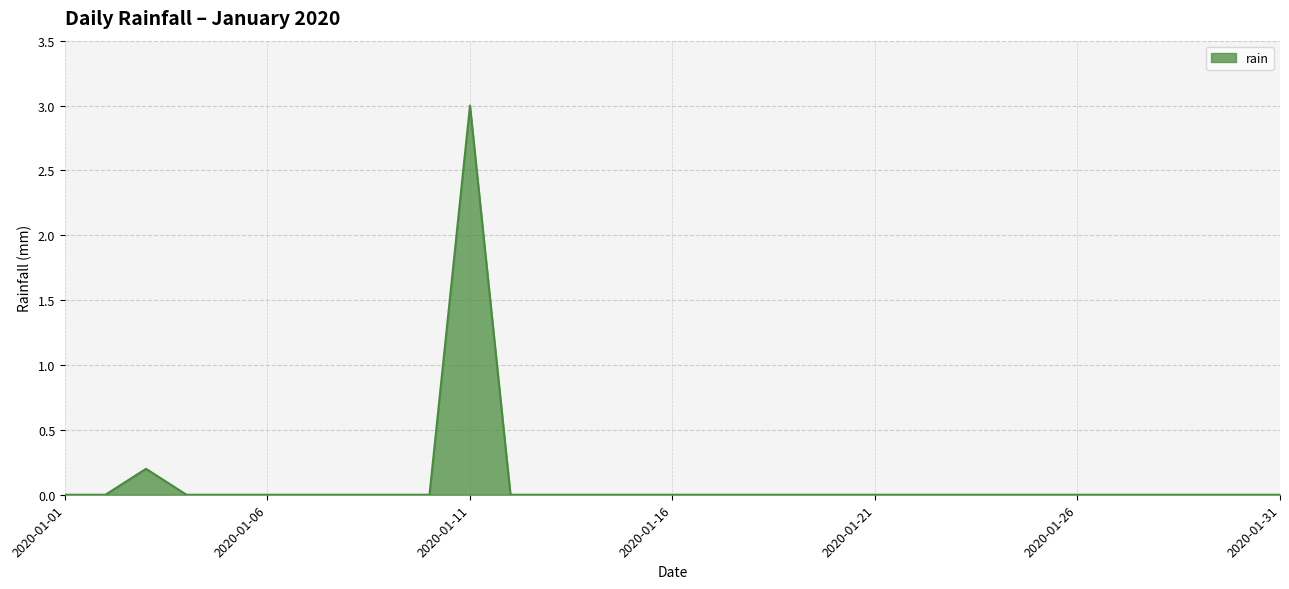

True or false: the data has more than 1 interior local peaks.

True